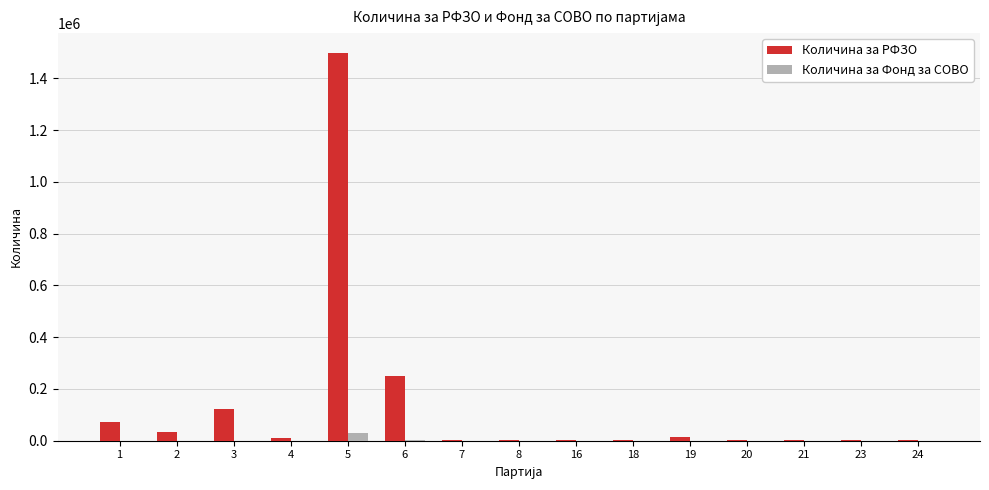

What is the approximate value of Количина за Фонд за СОВО at 21, to the nearest 50?

150